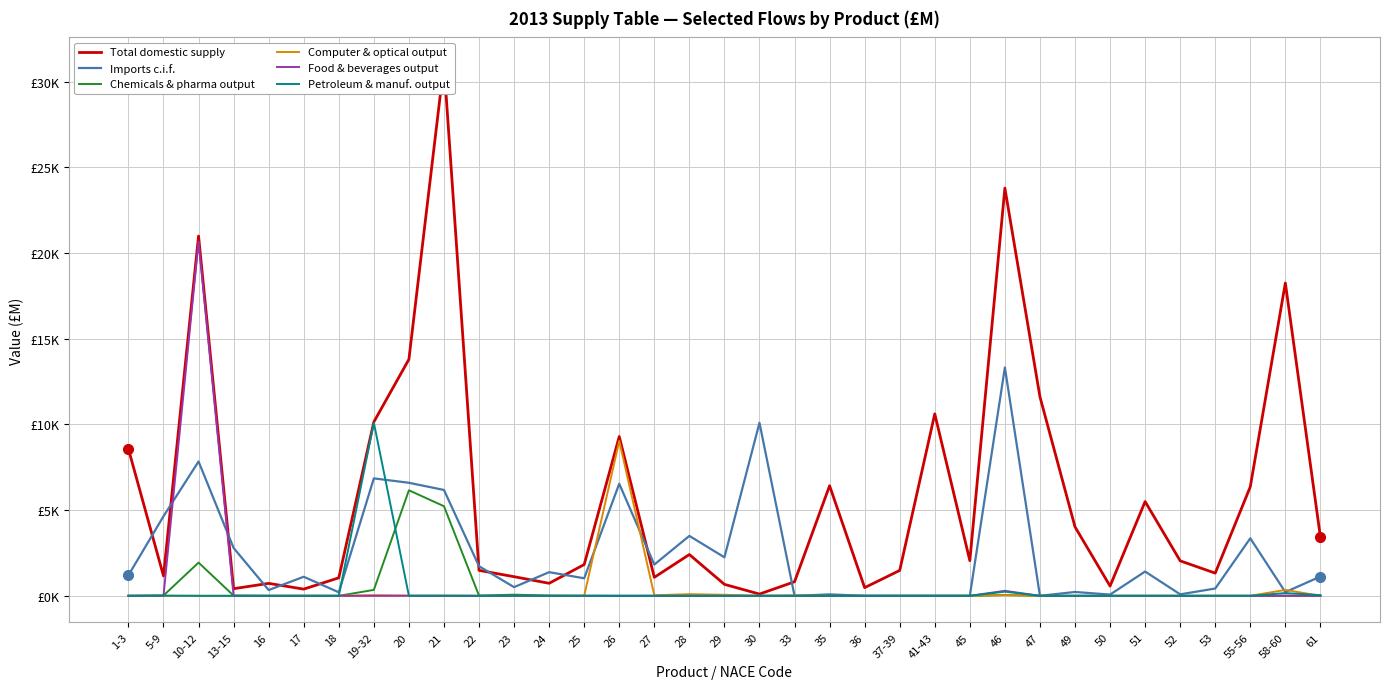

How many positive values does the Petroleum & manuf. output series have?

18